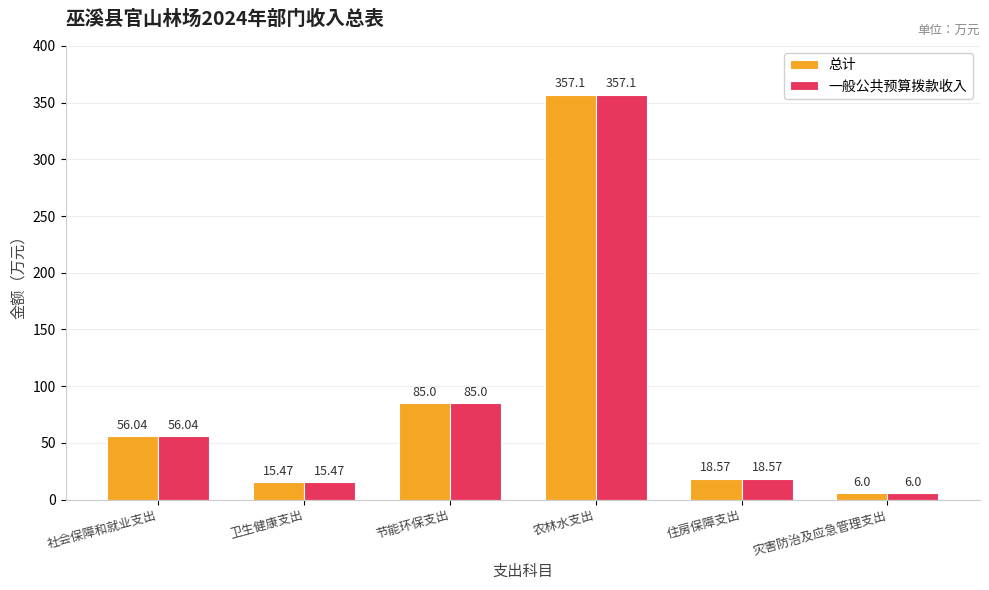

List the labels in order of 一般公共预算拨款收入 value, largest first.

农林水支出, 节能环保支出, 社会保障和就业支出, 住房保障支出, 卫生健康支出, 灾害防治及应急管理支出